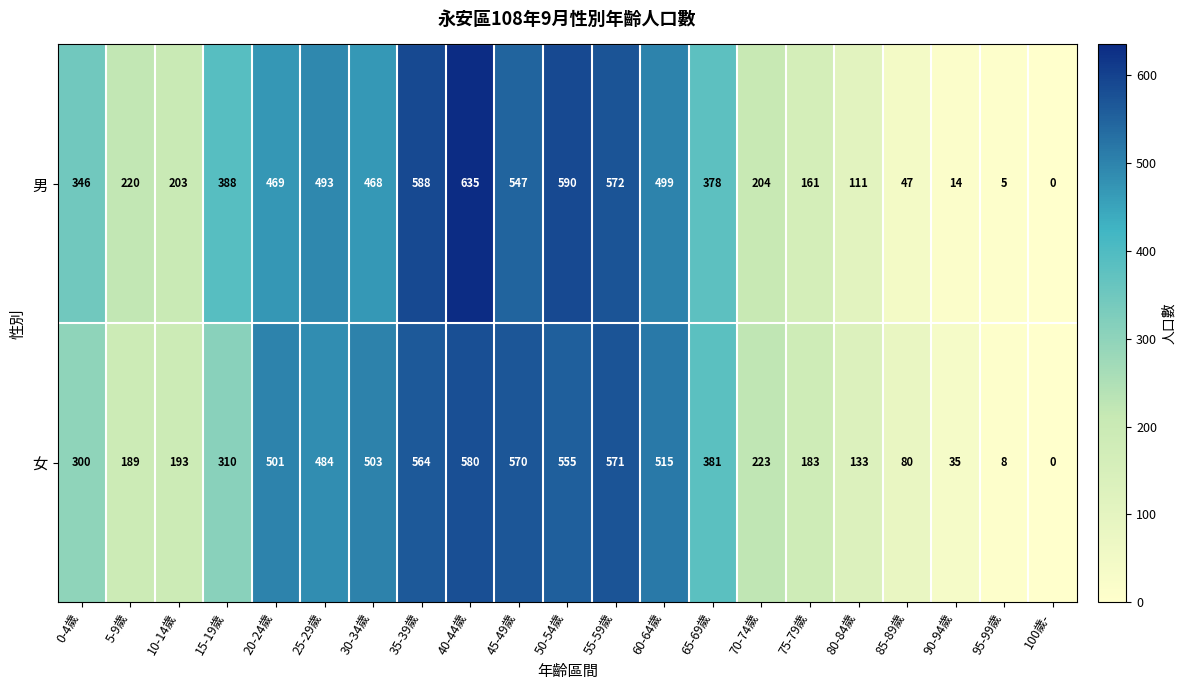

What is the difference between the highest and lowest values at 35-39歲?

24